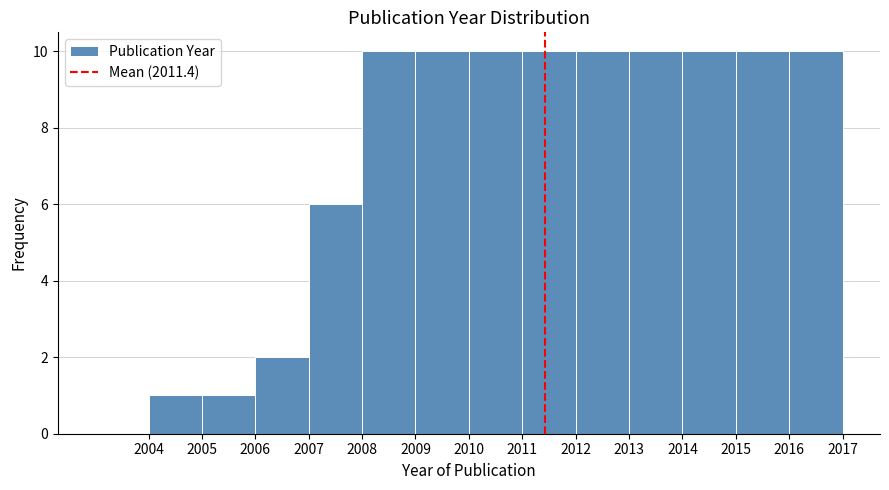

Reading left to right, list every bar in this chart as the range it spans on the x-axis followed by its height. The values are not printed on the chart, so give them approximately, as read against the axis.

2003 to 2004: 0
2004 to 2005: 1
2005 to 2006: 1
2006 to 2007: 2
2007 to 2008: 6
2008 to 2009: 10
2009 to 2010: 10
2010 to 2011: 10
2011 to 2012: 10
2012 to 2013: 10
2013 to 2014: 10
2014 to 2015: 10
2015 to 2016: 10
2016 to 2017: 10